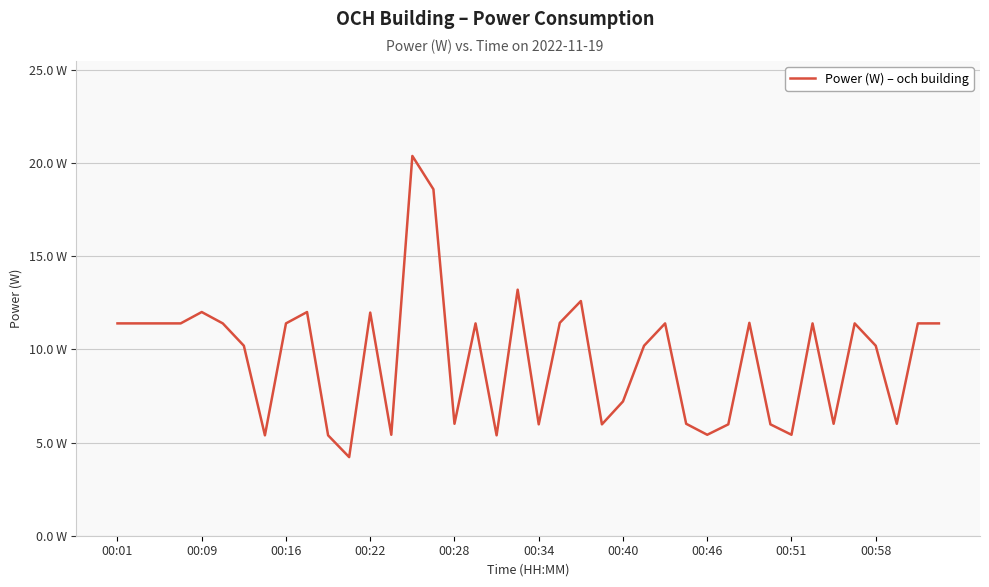

Is this an area chart (filled region under the line)?

No